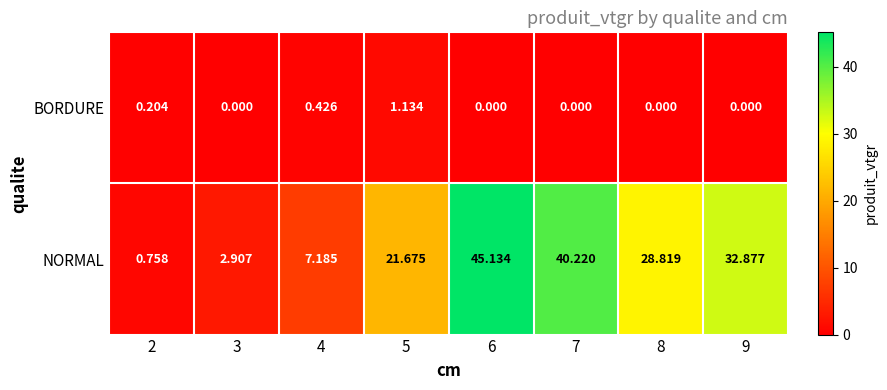

At how many categories does at least one series exceed 37?

2